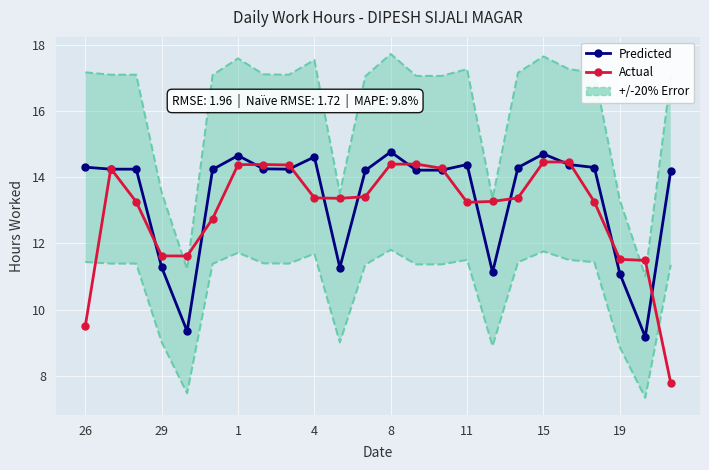

How many interior local valleys does the Predicted series have?

5